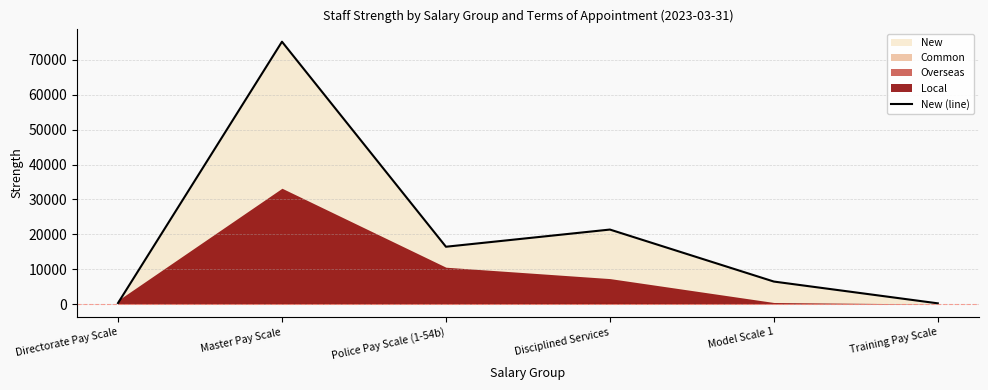

What position from the right is Police Pay Scale (1-54b)?

4